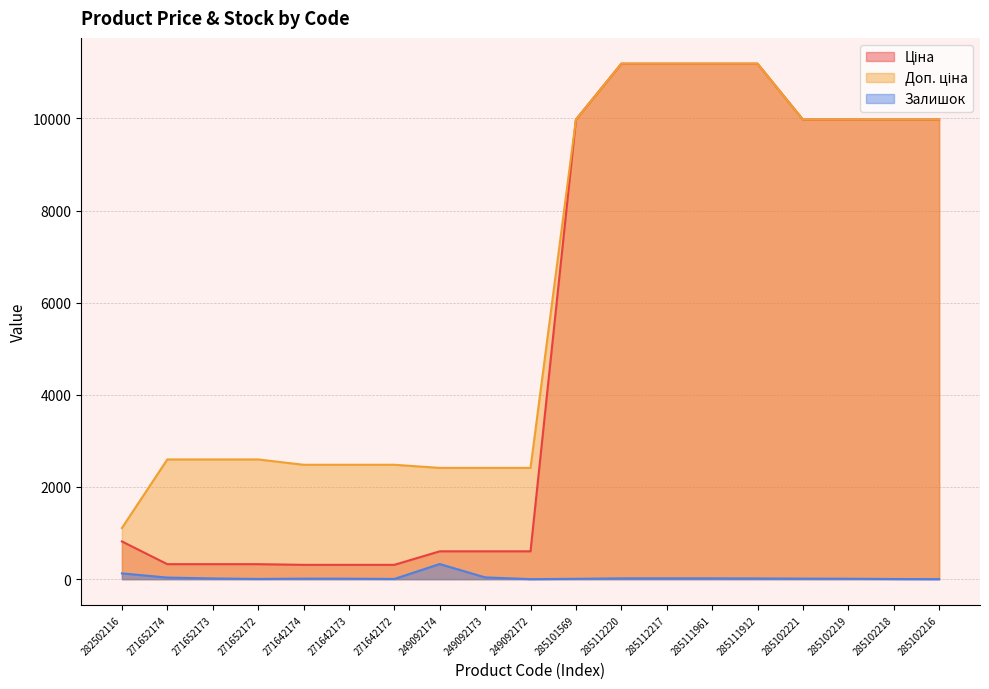

Is the value of Залишок at 271642173 greater than the value of Доп. ціна at 282502116?

No